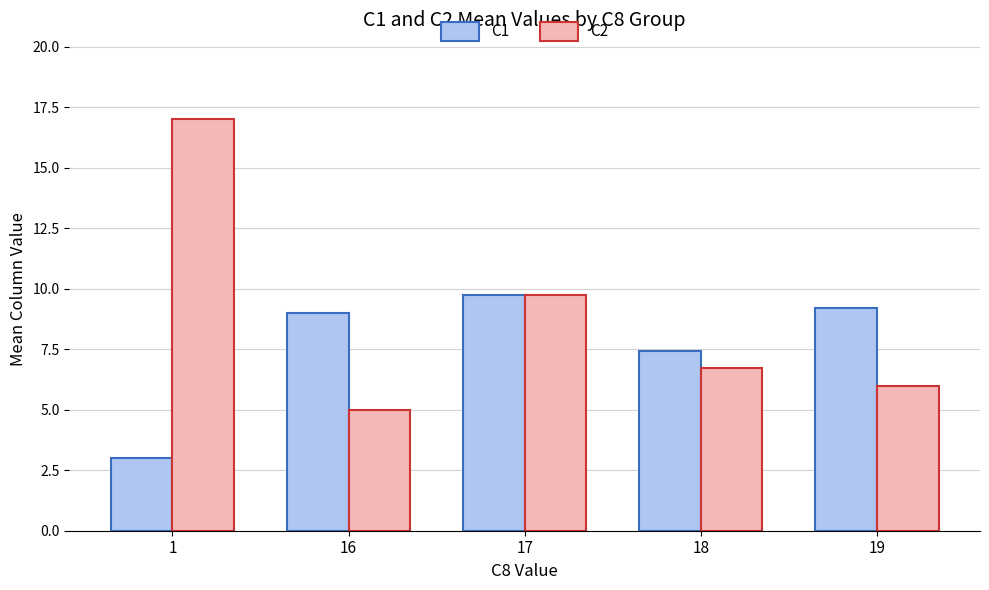

List the labels in order of C1 value, smallest first.

1, 18, 16, 19, 17